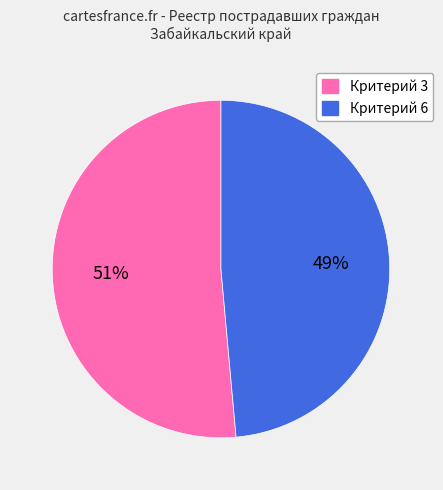

Which slice represents more than half of the pie?

Критерий 3